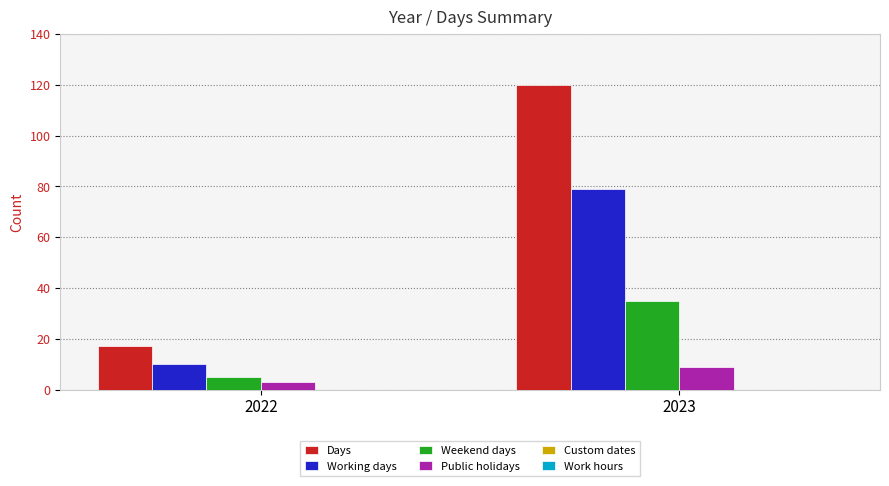

Reading left to right, what are all the values shown in this chart?

Days: 2022=17	2023=120
Working days: 2022=10	2023=79
Weekend days: 2022=5	2023=35
Public holidays: 2022=3	2023=9